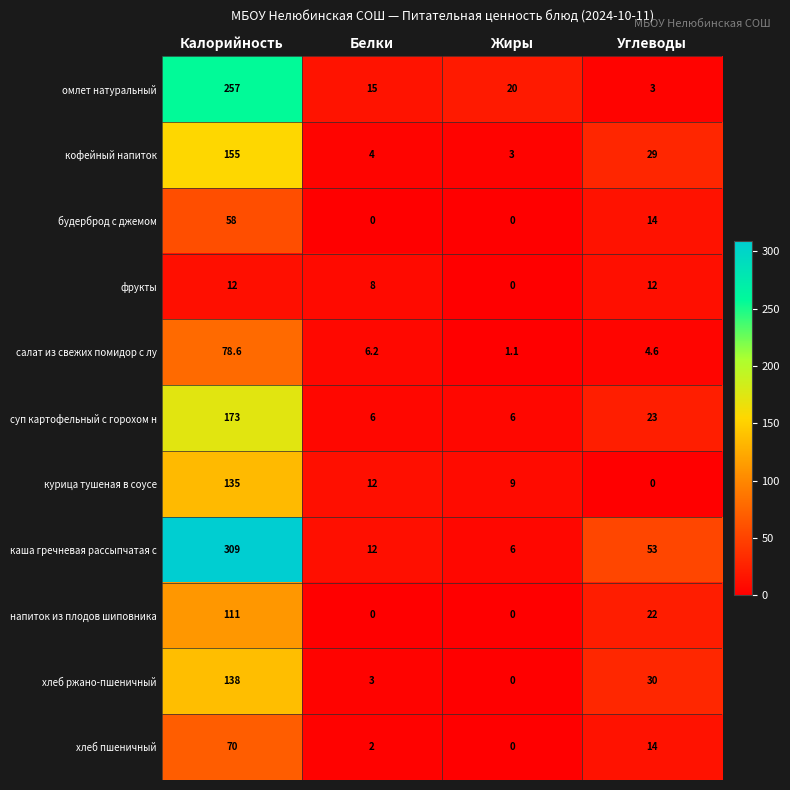

What is the total value across all series at Калорийность?

1496.6